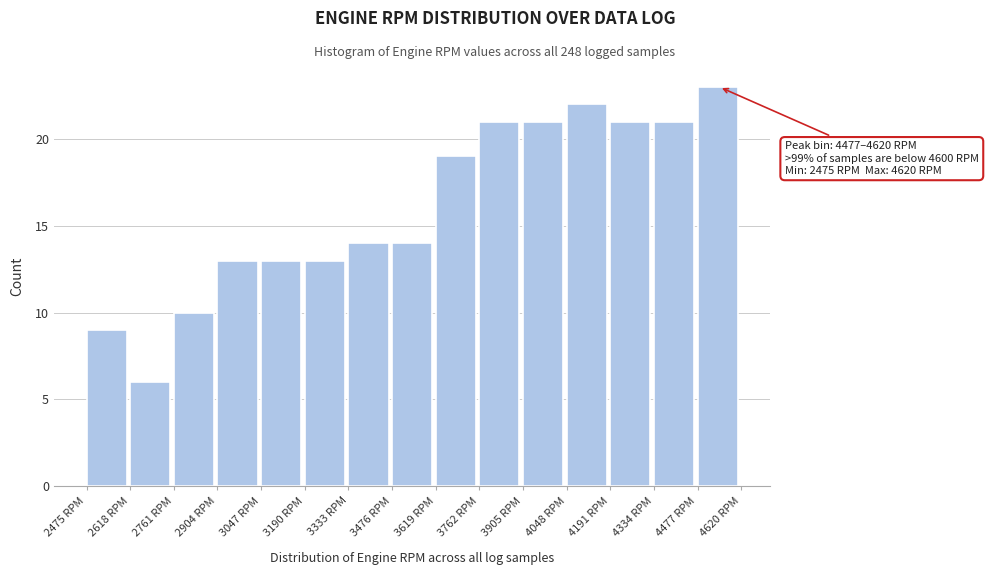

Over which range of the x-axis is the bar tallest?

4480 to 4620